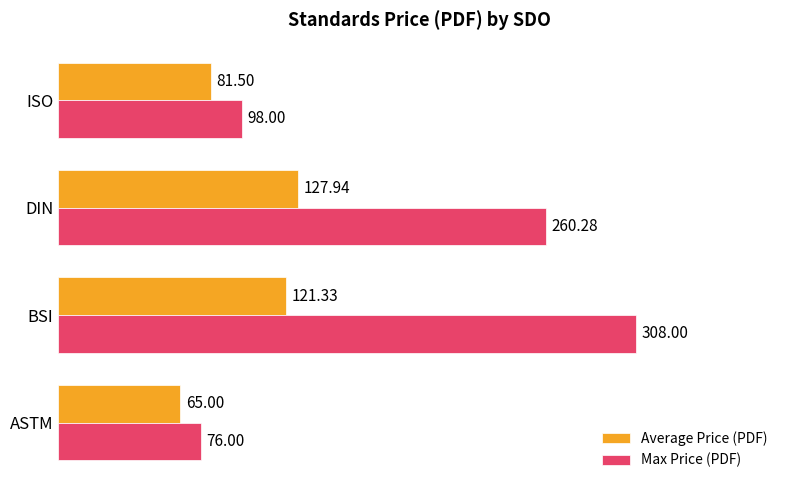

What is the total value across all series at DIN?

388.2